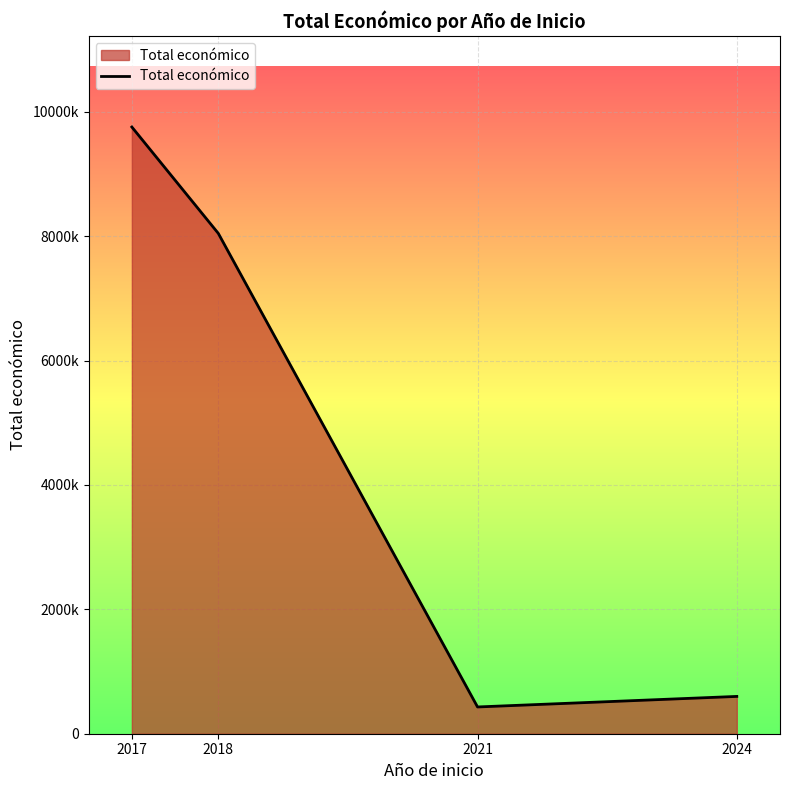

Rank the categories by value from lowest to highest.

2021, 2024, 2018, 2017